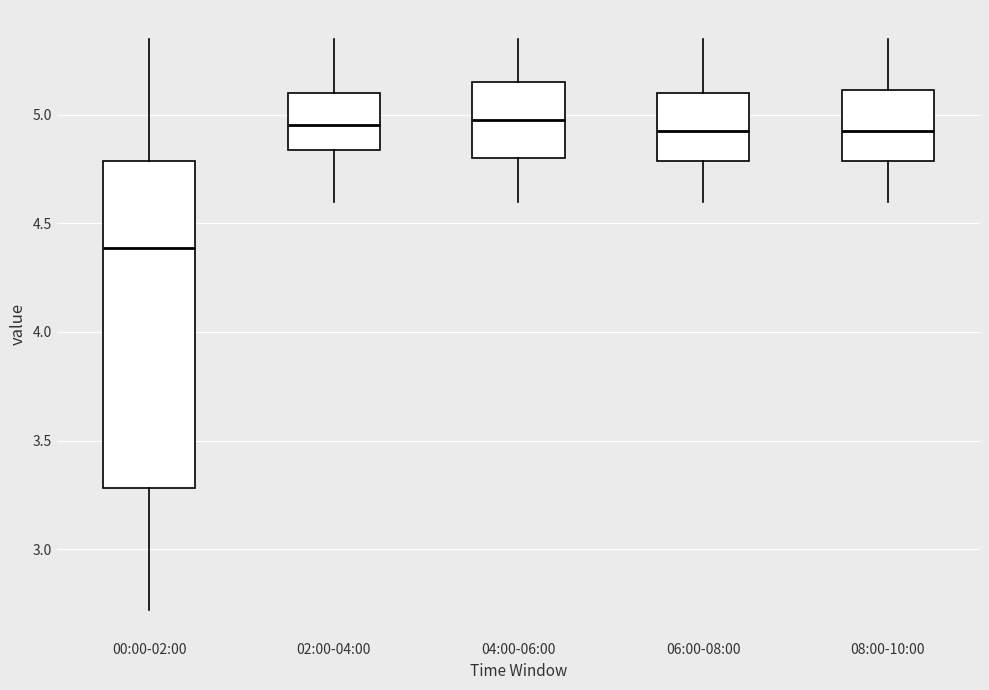

Reading left to right, transcribe this box plot: for each box, give where its median line is, the range the box spans, and where its two whiskers end, as read against the y-axis. The values are not printed on the chart, so give them approximately, as read against the axis.

00:00-02:00: median 4.40, box 3.30 to 4.80, whiskers 2.70 to 5.35
02:00-04:00: median 4.95, box 4.85 to 5.10, whiskers 4.60 to 5.35
04:00-06:00: median 5.00, box 4.80 to 5.15, whiskers 4.60 to 5.35
06:00-08:00: median 4.95, box 4.80 to 5.10, whiskers 4.60 to 5.35
08:00-10:00: median 4.95, box 4.80 to 5.10, whiskers 4.60 to 5.35